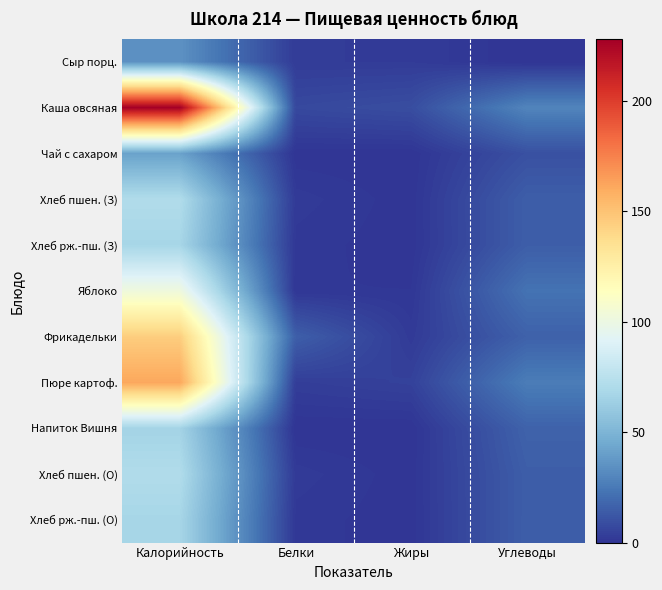

Which category has the lowest value across all series?

Углеводы